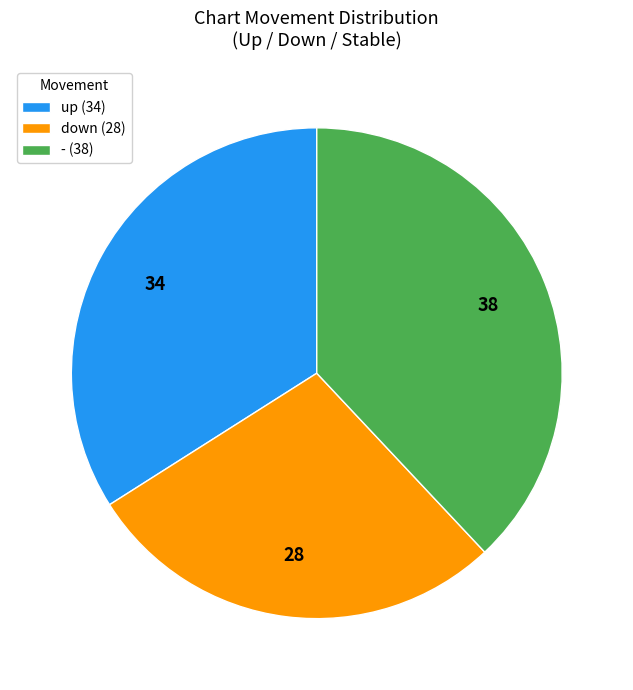

Is there any slice that represents more than half of the pie?

No